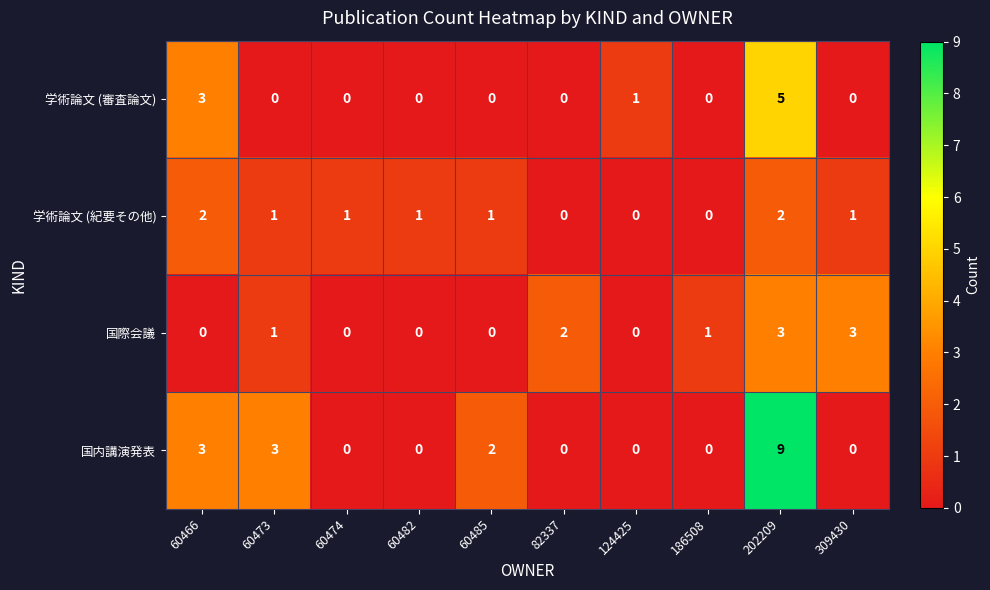

Which series has the largest total across all categories?

国内講演発表